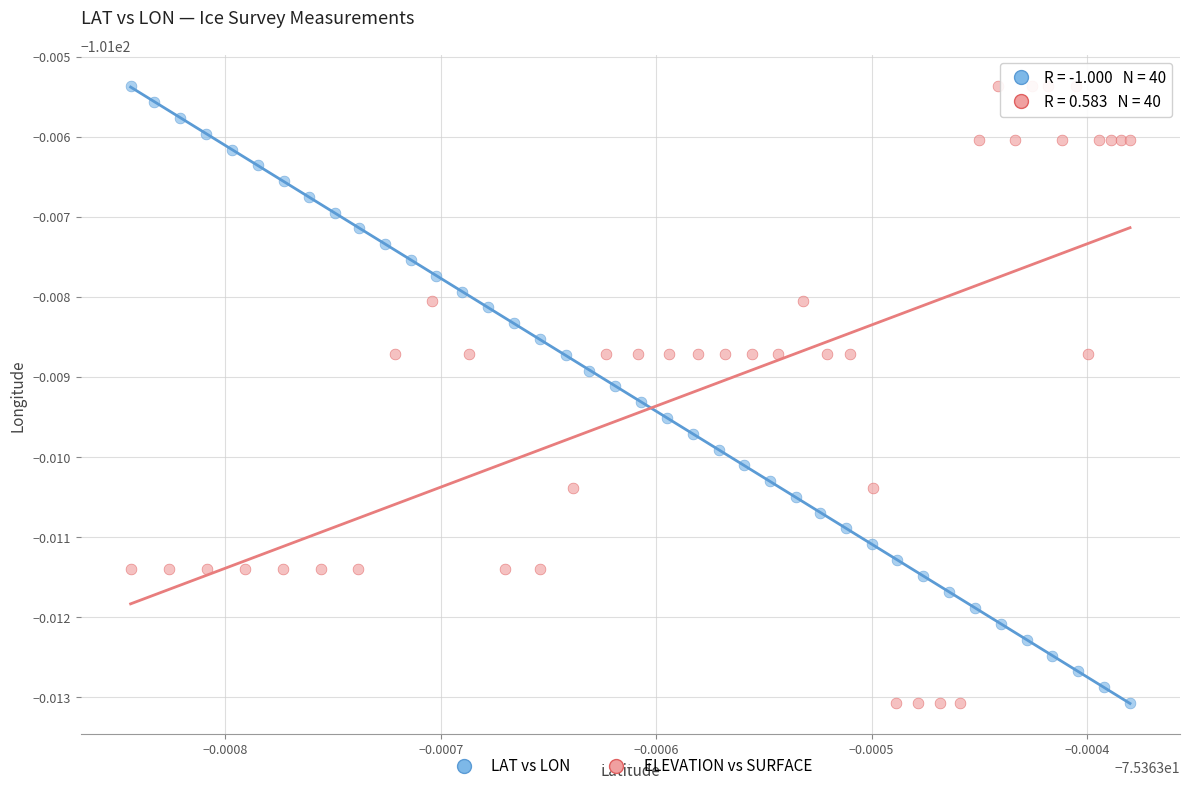

What are all the series names shown in the legend?

LAT vs LON, ELEVATION vs SURFACE